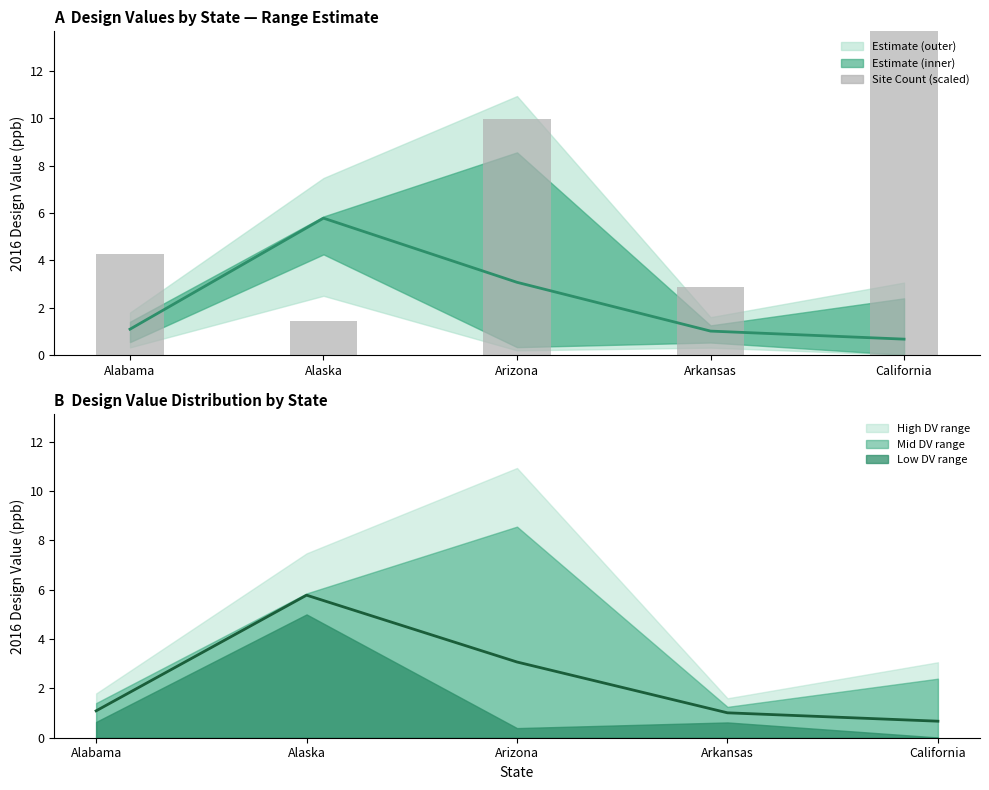

What is the difference between the maximum and minimum values in the Mean Design Value series?

5.1